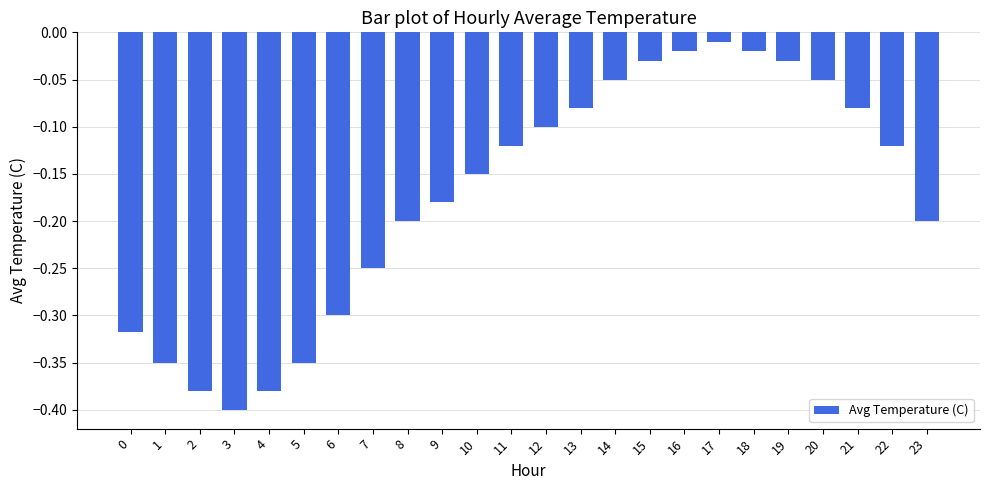

True or false: the data shows -0.4 at 7.

False